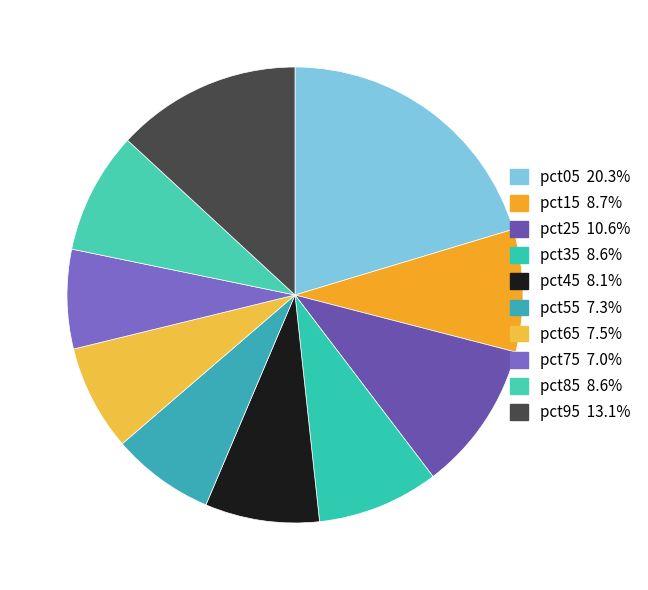

What percentage is the pct45 slice, to the nearest percent?

8%